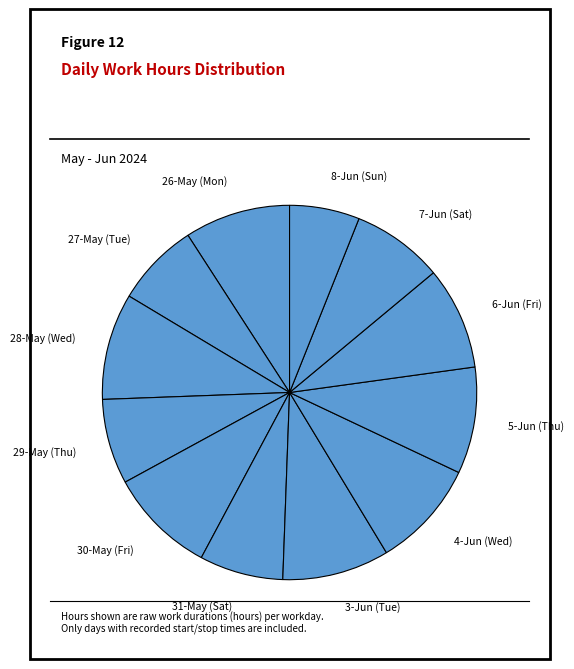

Does 29-May (Thu) account for over 50% of the chart?

No